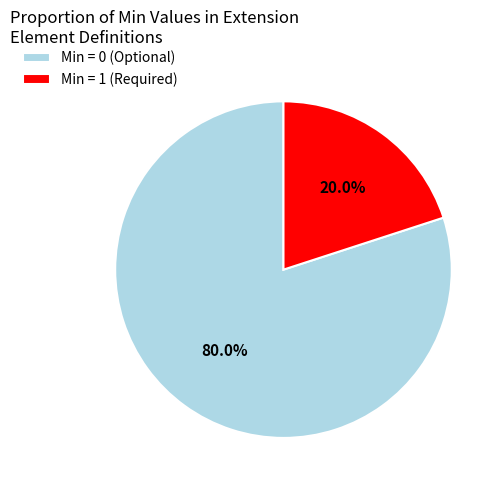

Count the number of slices in the pie.

2